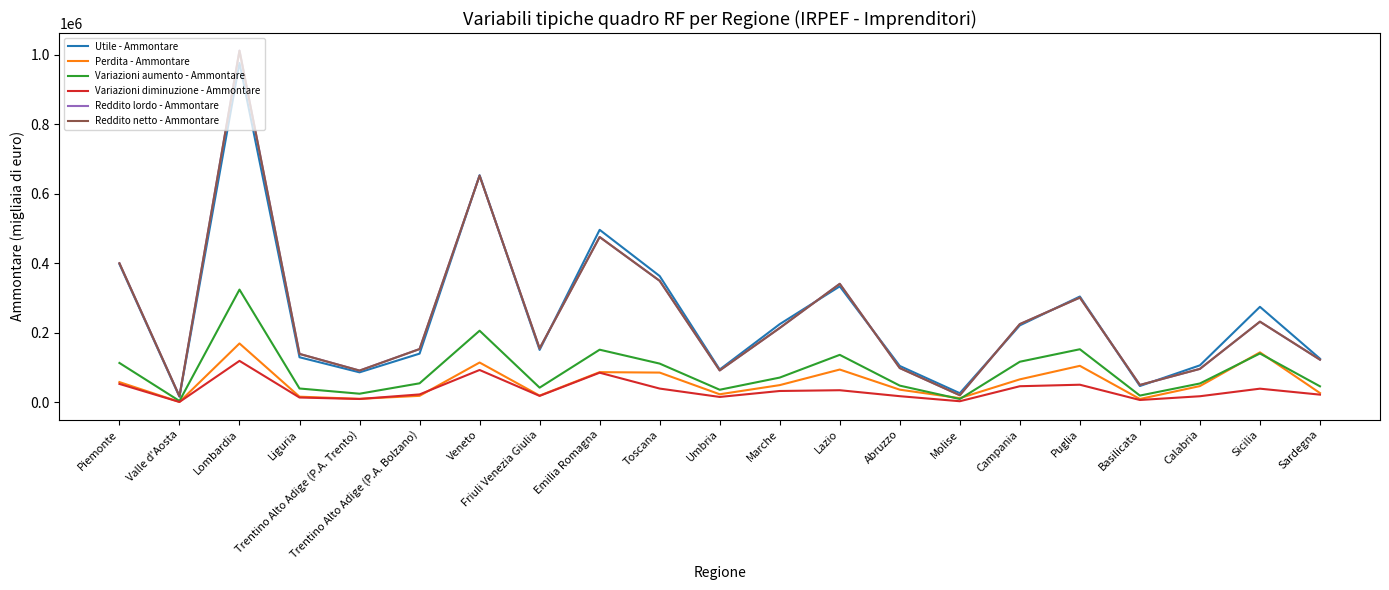

True or false: Perdita - Ammontare has a value of 58355 at Piemonte.

True